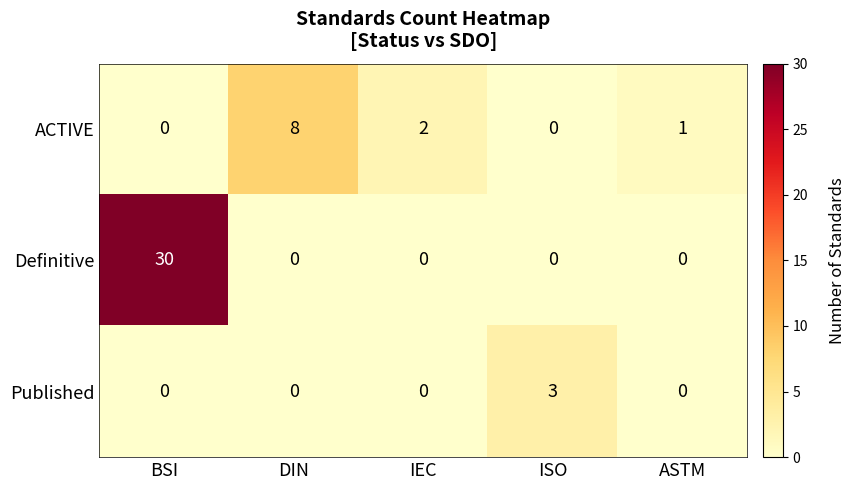

The ACTIVE series shows 8 at DIN. True or false?

True